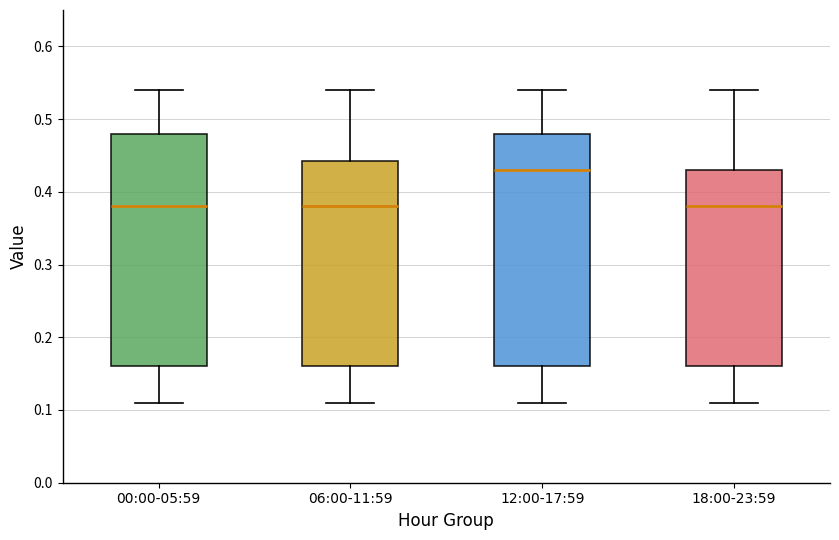

Where is the upper edge of the box for 12:00-17:59 on the y-axis? The values are not printed on the chart, so give them approximately, as read against the axis.

0.48